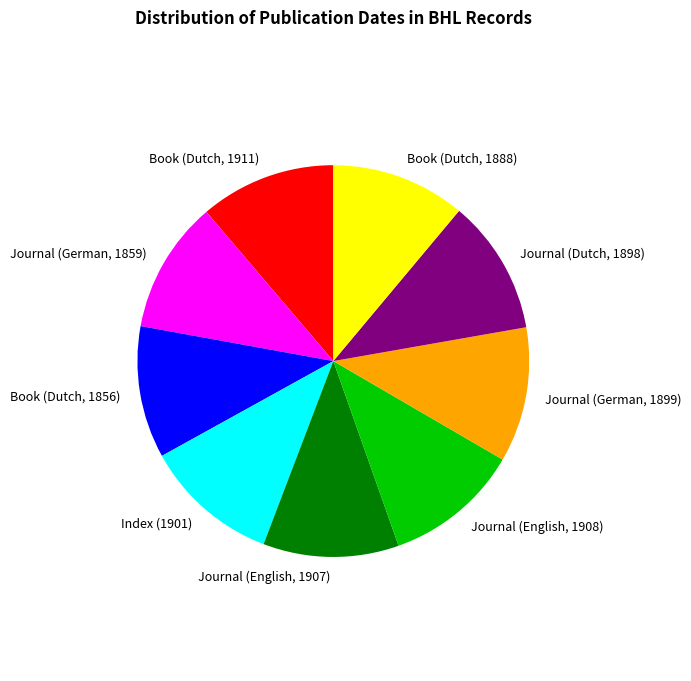

Do Journal (English, 1907) and Index (1901) together represent more than half of the pie?

No